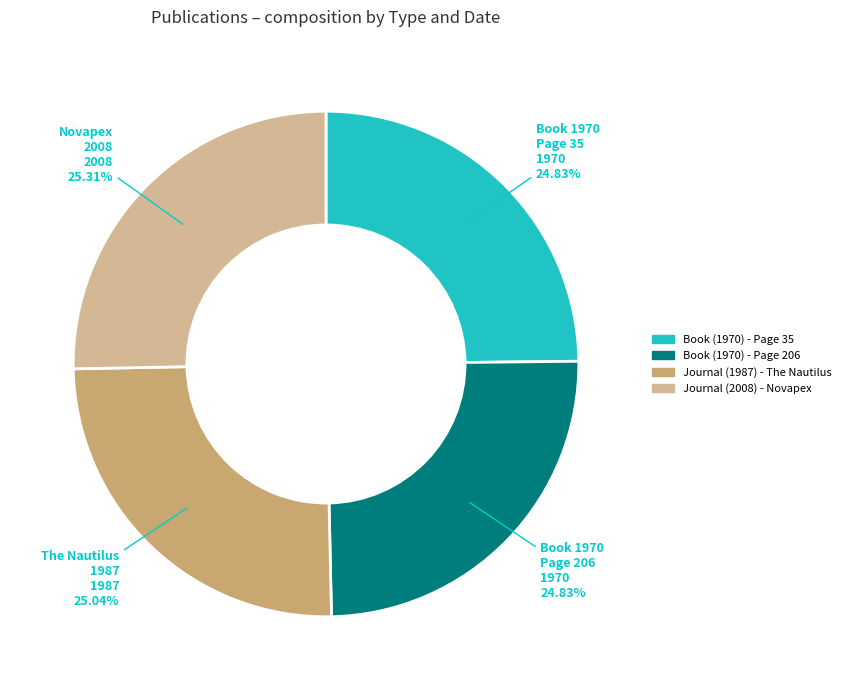

What is the ratio of the value at Journal (1987) - The Nautilus to the value at Journal (2008) - Novapex?

1.0